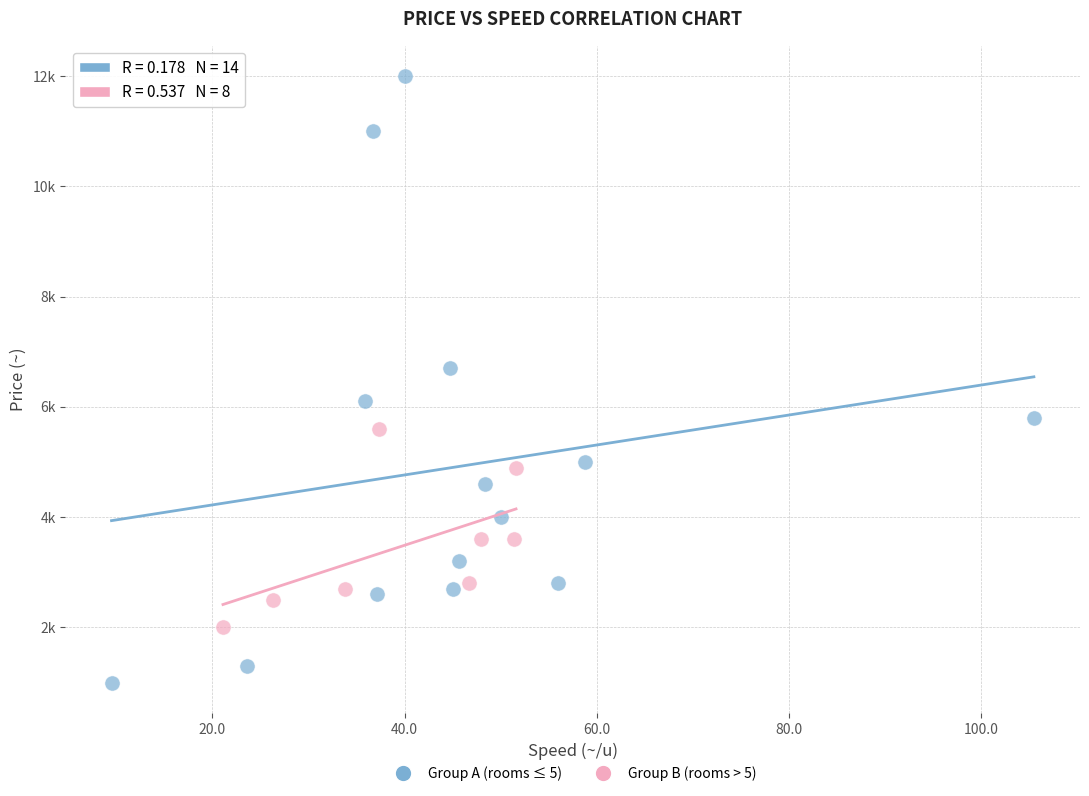

What are all the series names shown in the legend?

Group A (rooms ≤ 5), Group B (rooms > 5)